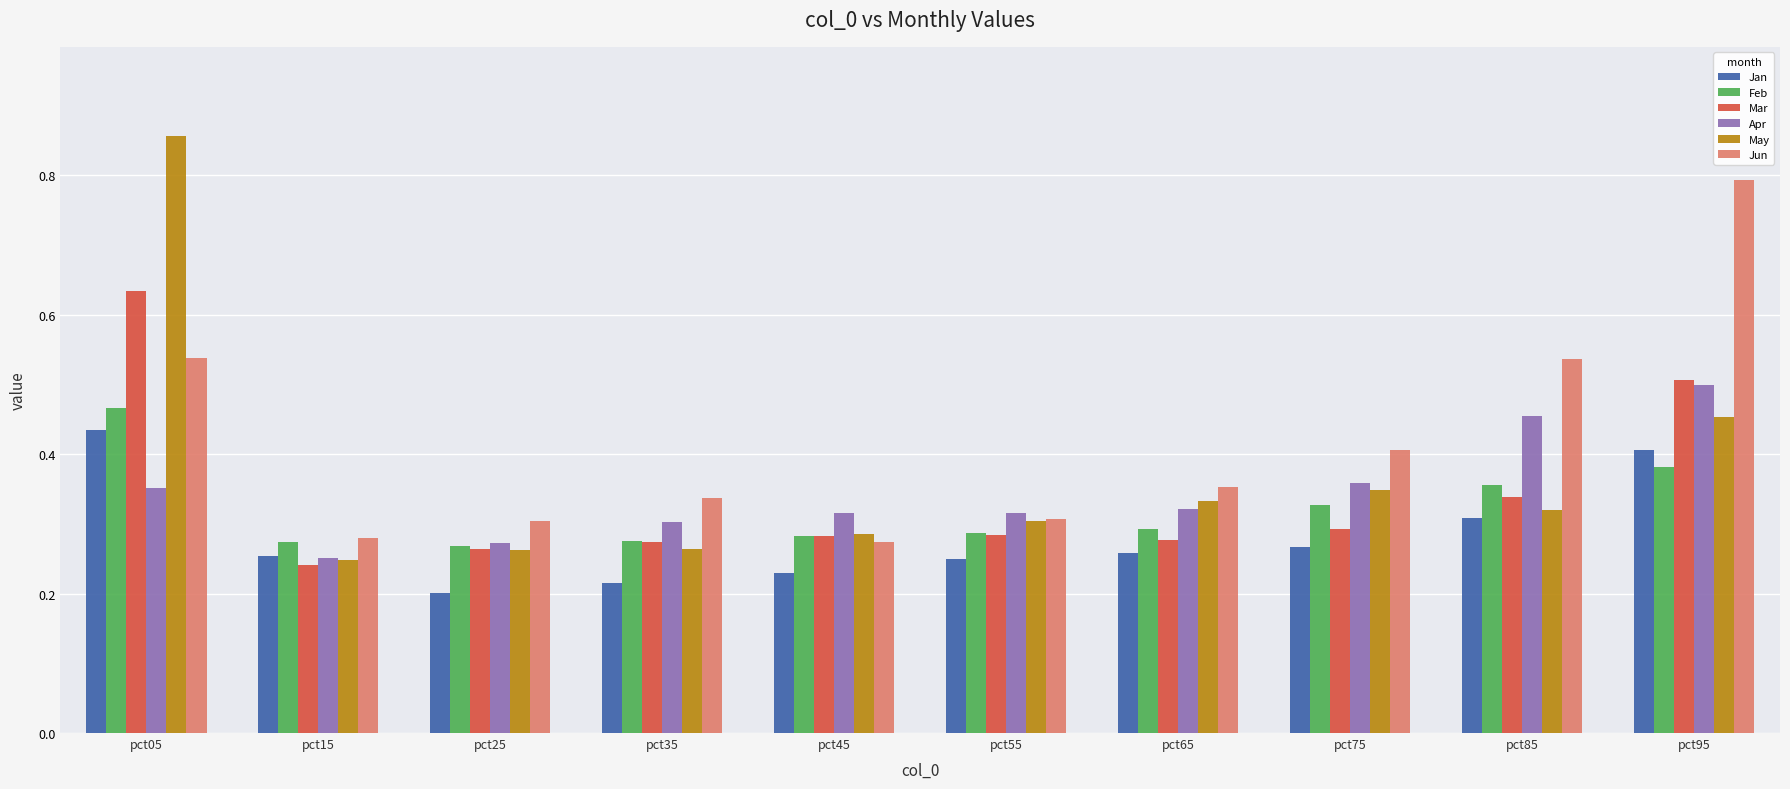

Which category has the highest value in the Jan series?

pct05